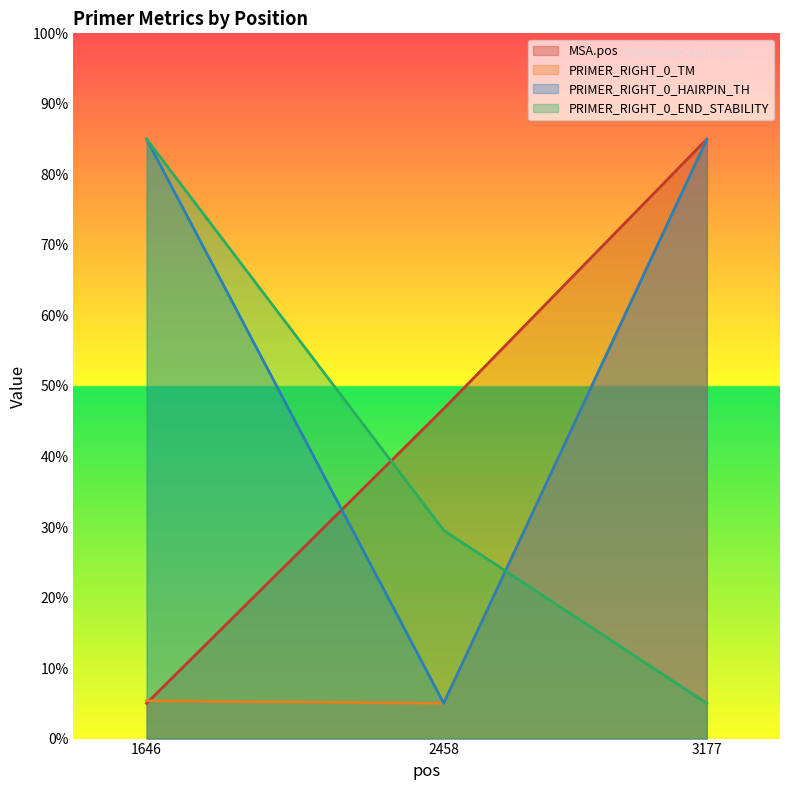

Between 1646 and 2458, which series saw the biggest shift?

PRIMER_RIGHT_0_HAIRPIN_TH